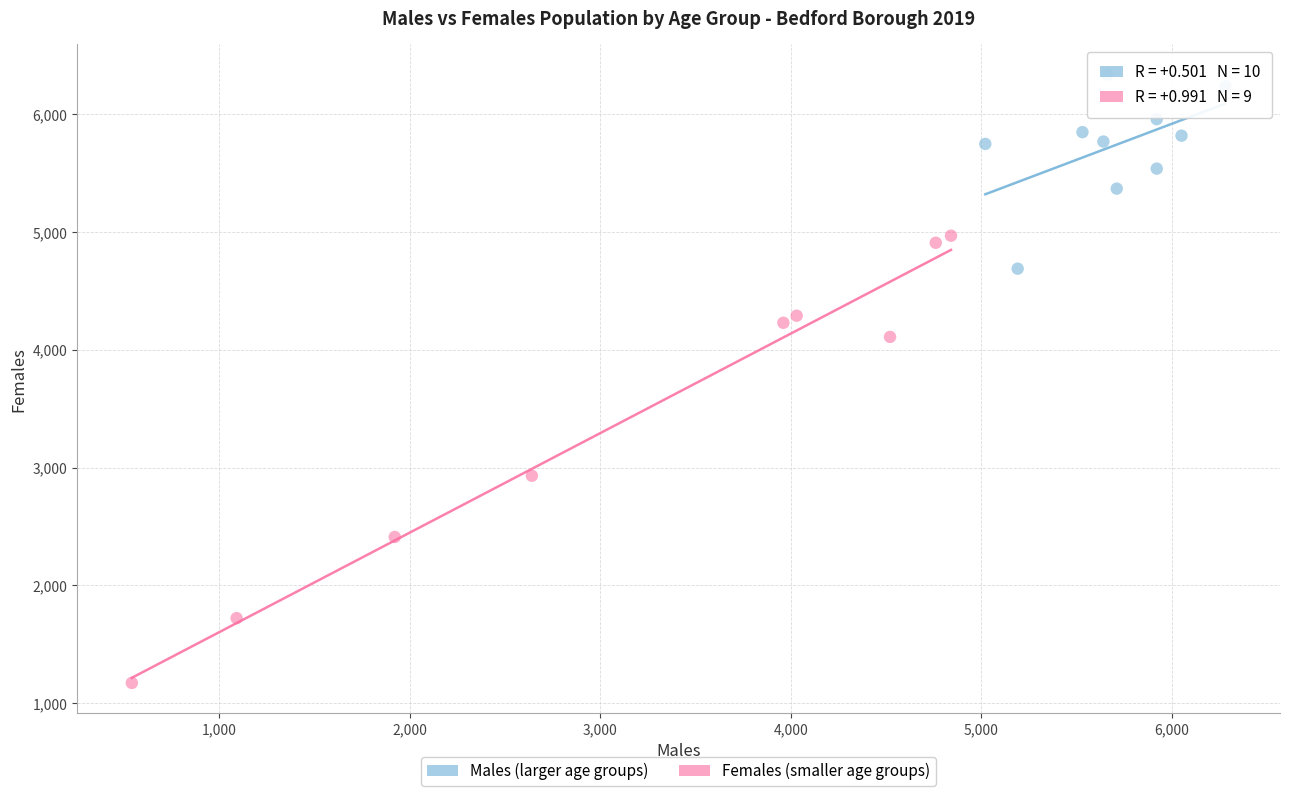

Which series reaches the maximum Y coordinate?

Males (larger age groups)